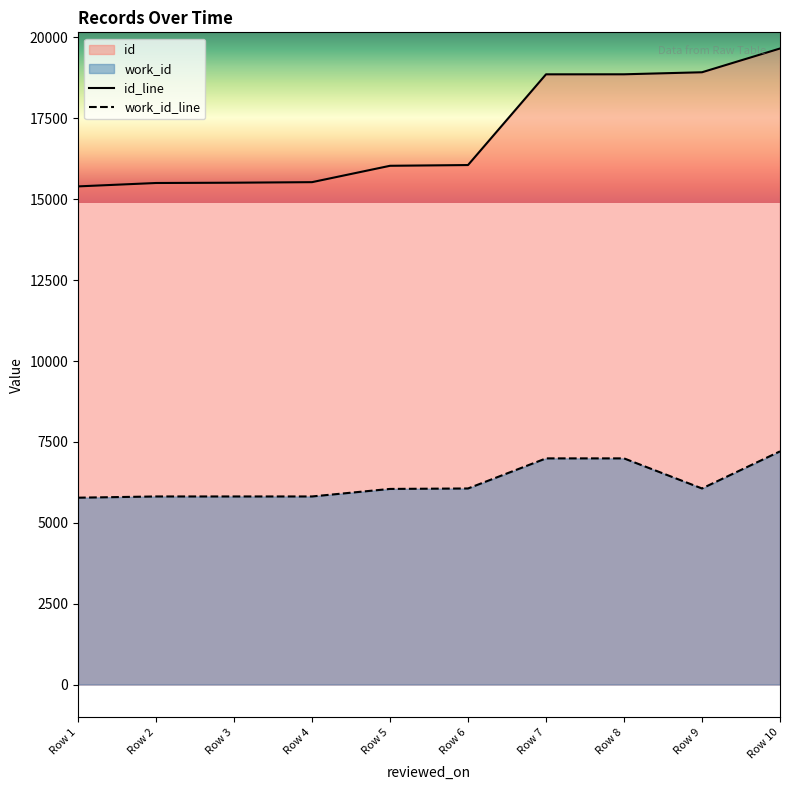

What is the maximum value shown in the chart?

19659